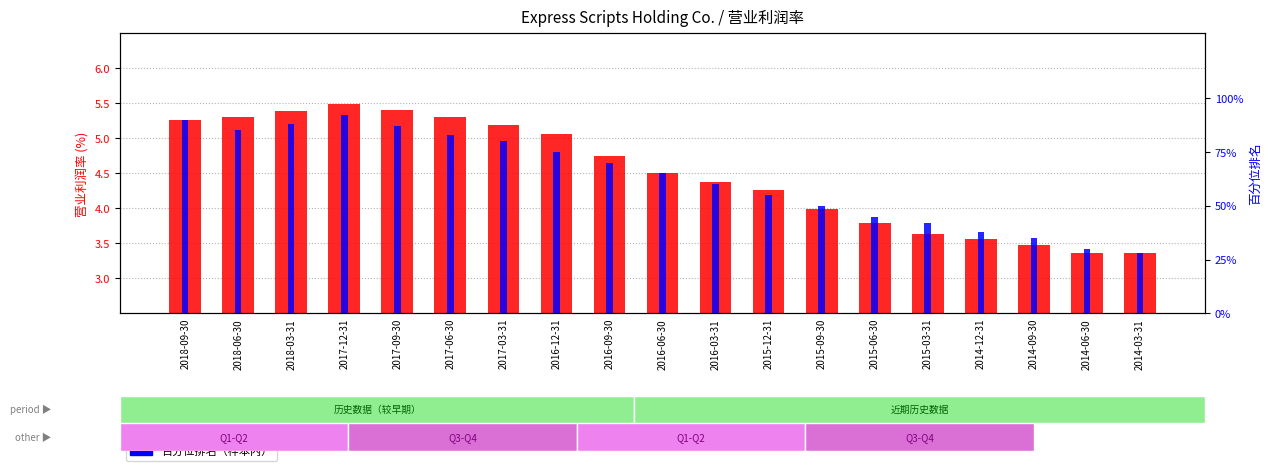

What is the sum of the 百分位排名 values at 2016-06-30 and 2017-03-31?

145.0